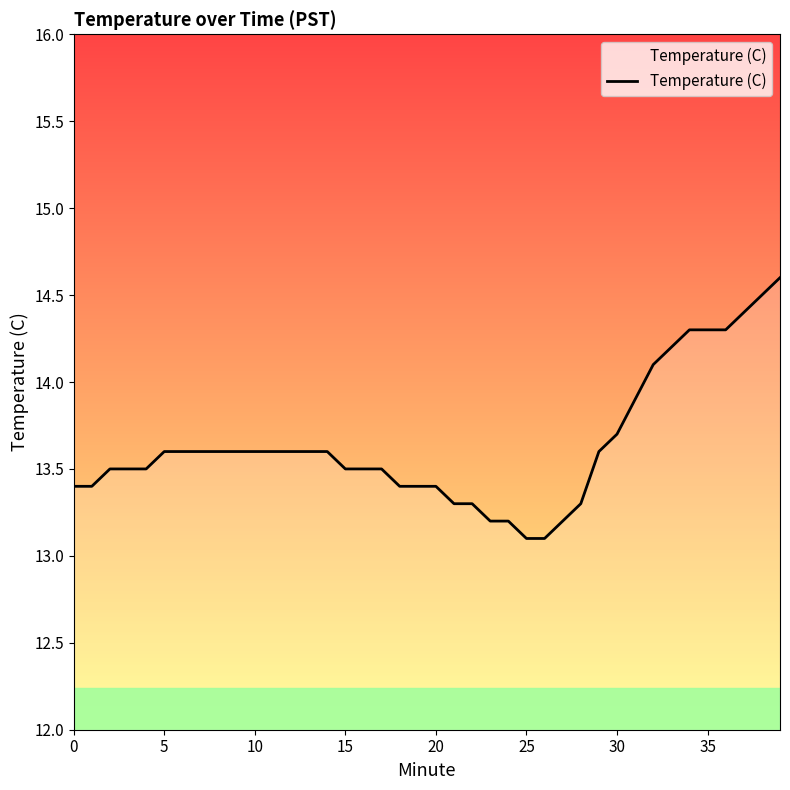

What is the maximum value shown in the chart?

14.6